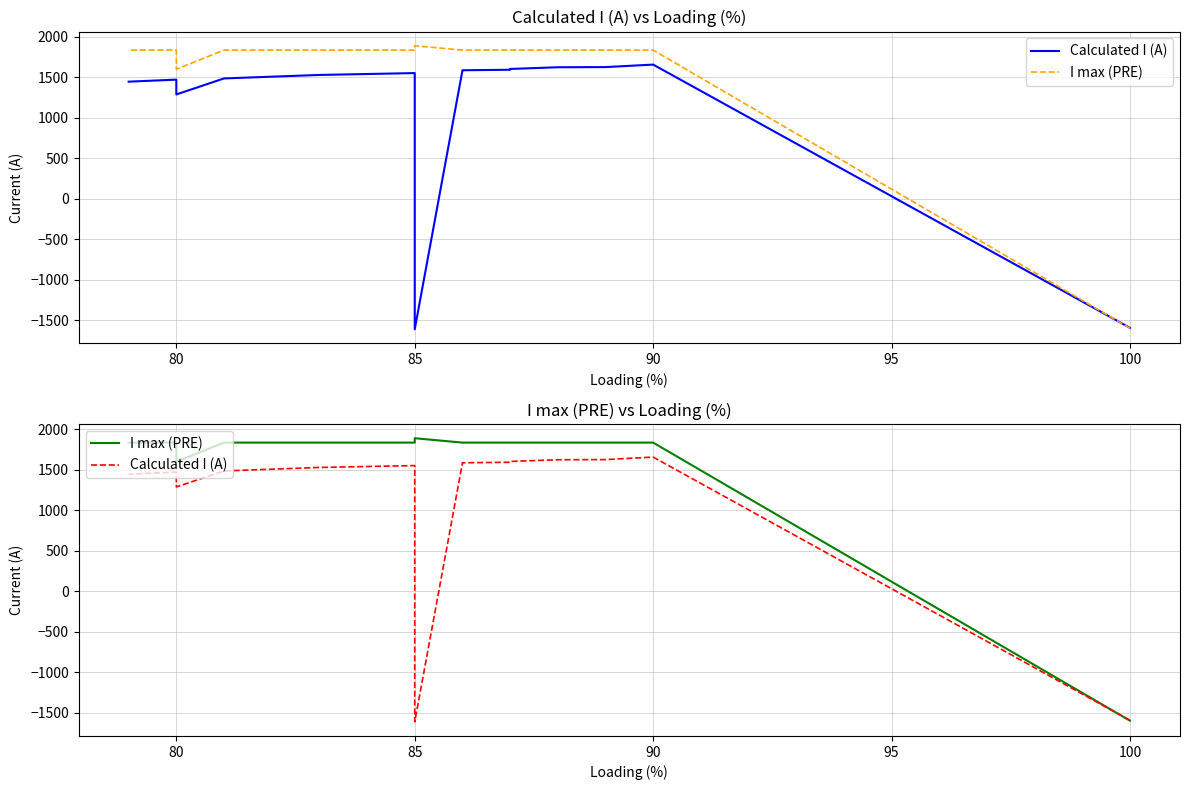

What is the approximate value of I max (PRE) at 80, to the nearest 10?

1840